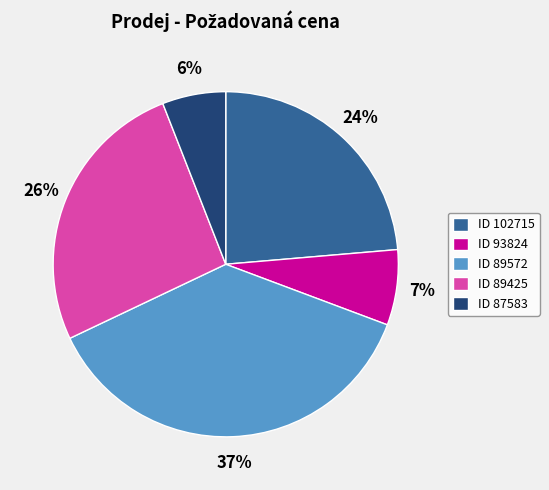

What is the smallest slice in the pie chart?

ID 87583